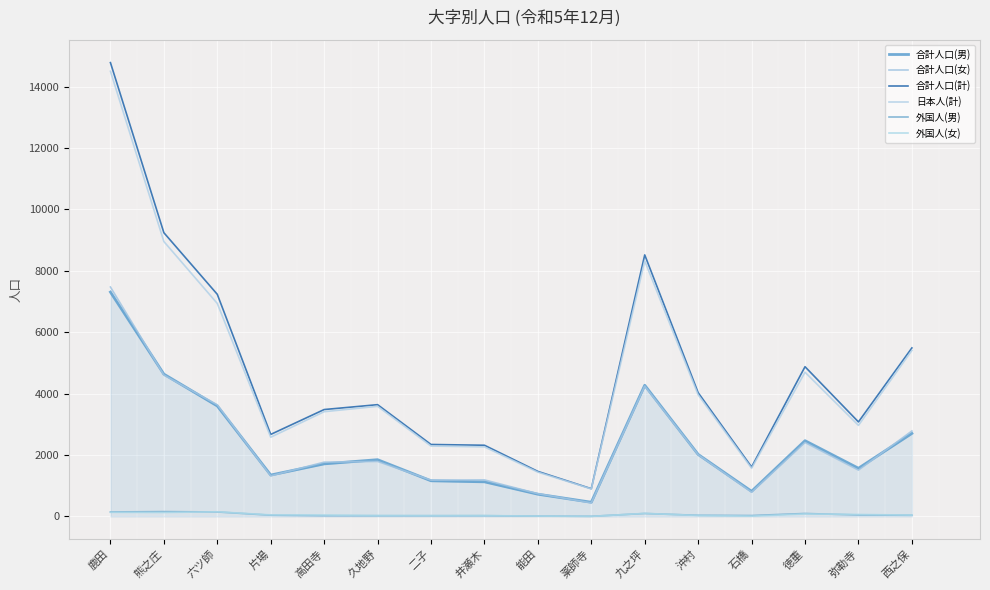

True or false: 合計人口(女) and 外国人(女) cross at least once.

False